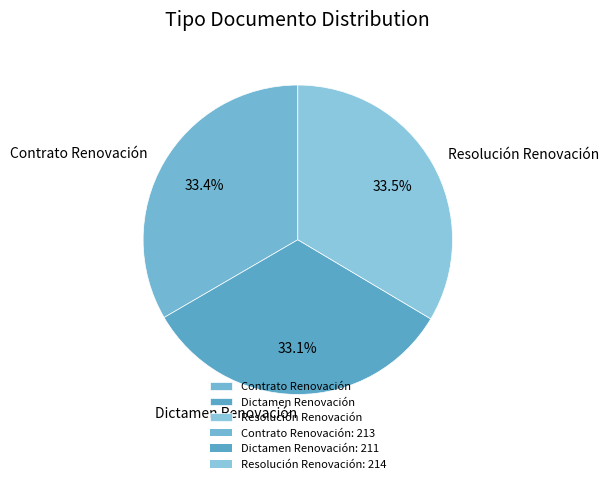

What percentage is NOT represented by Contrato Renovación?

66.6%